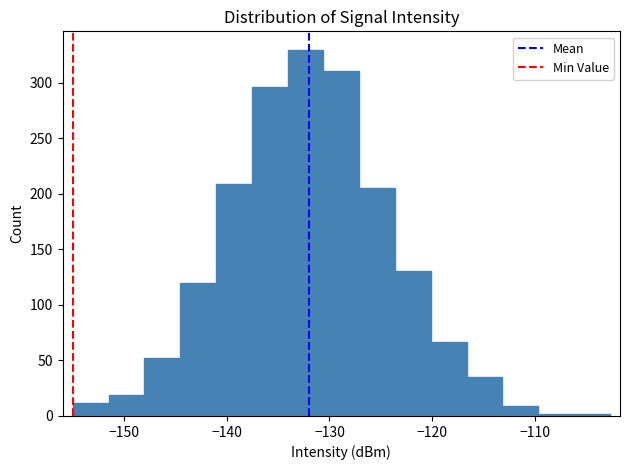

Around what value on the x-axis is the tallest bar? Give the approximate position of its centre, as read against the axis.

-132